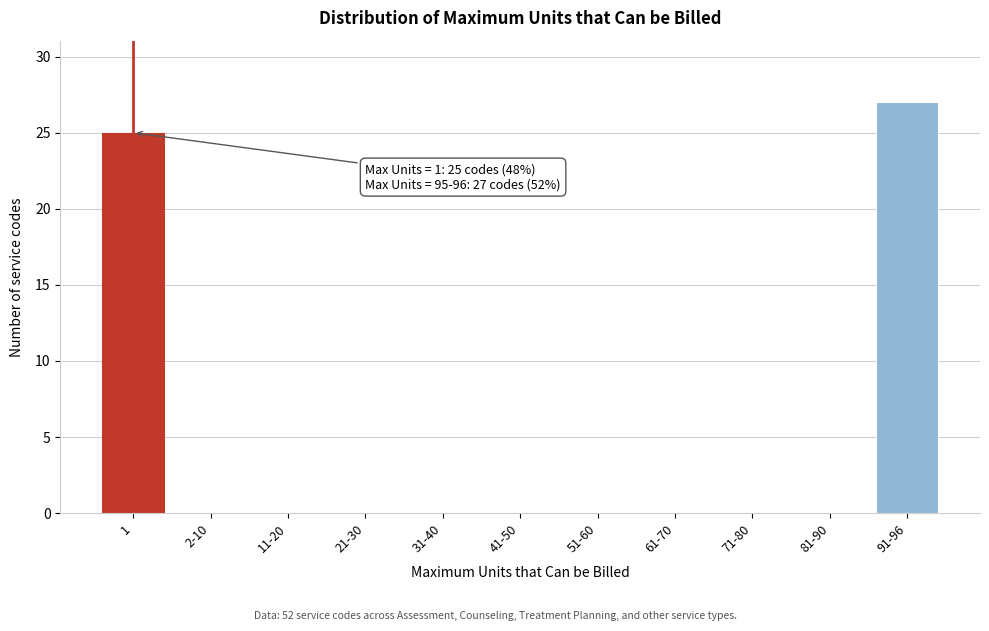

Reading left to right, what are all the values shown in this chart?

1=25	2-10=0	11-20=0	21-30=0	31-40=0	41-50=0	51-60=0	61-70=0	71-80=0	81-90=0	91-96=27